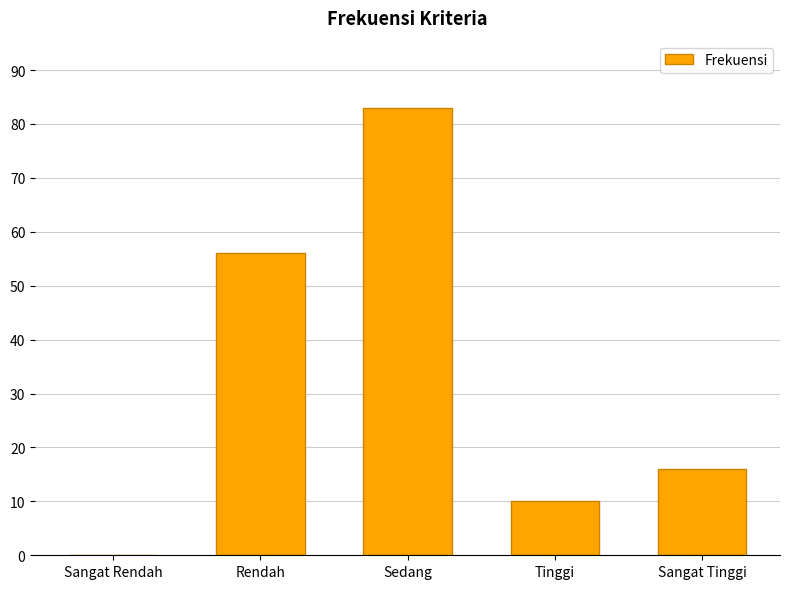

Is it true that the value at Tinggi is 2?

False